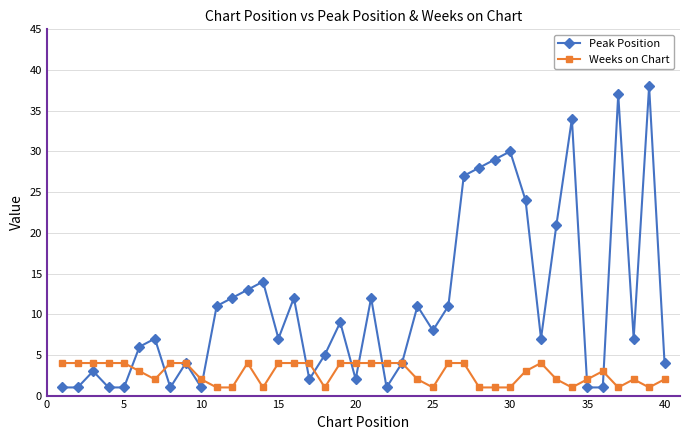

Rank the series by their maximum value, from highest to lowest.

Peak Position, Weeks on Chart